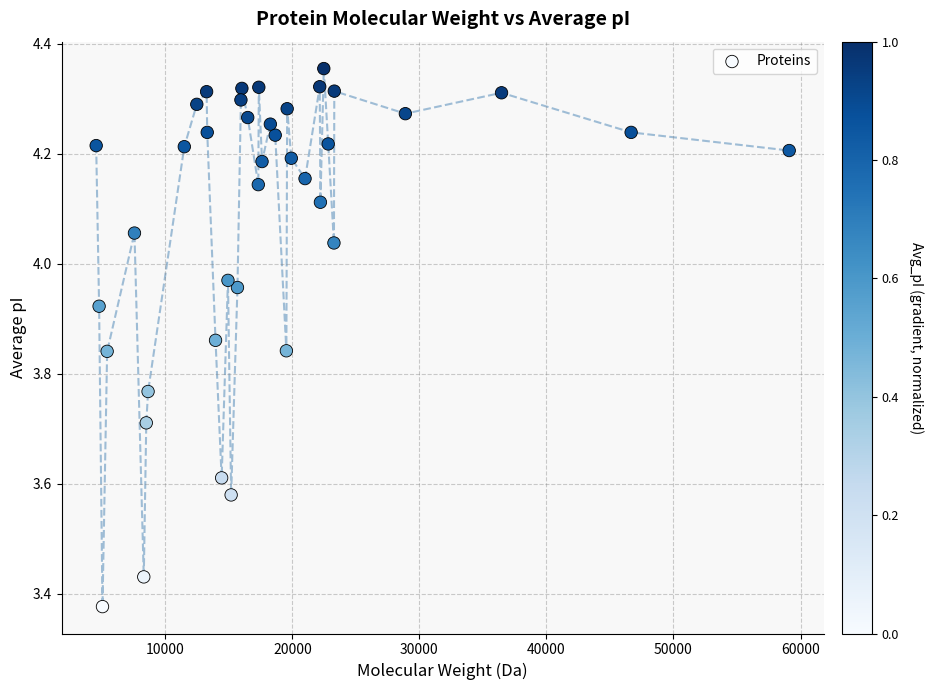

What is the range of Y values (max minus min)?

1.0